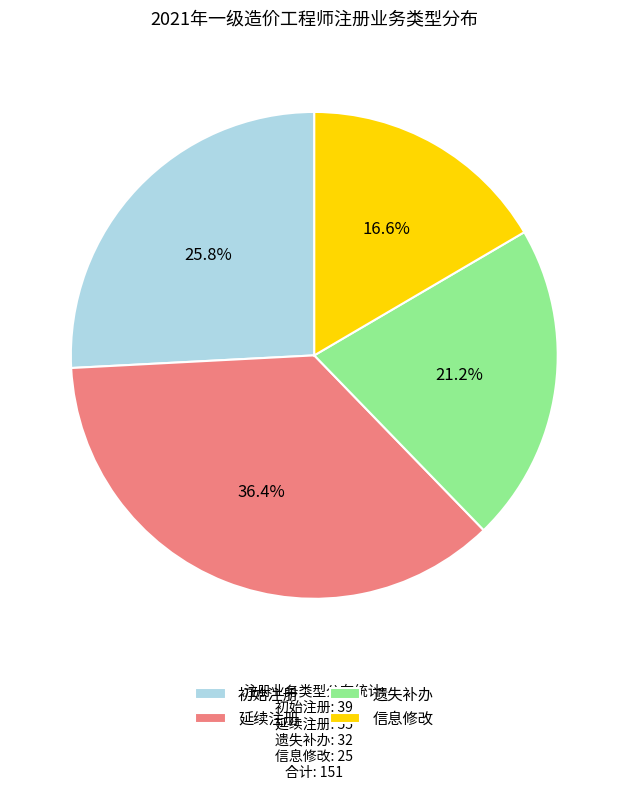

Which has a higher value, 初始注册 or 延续注册?

延续注册